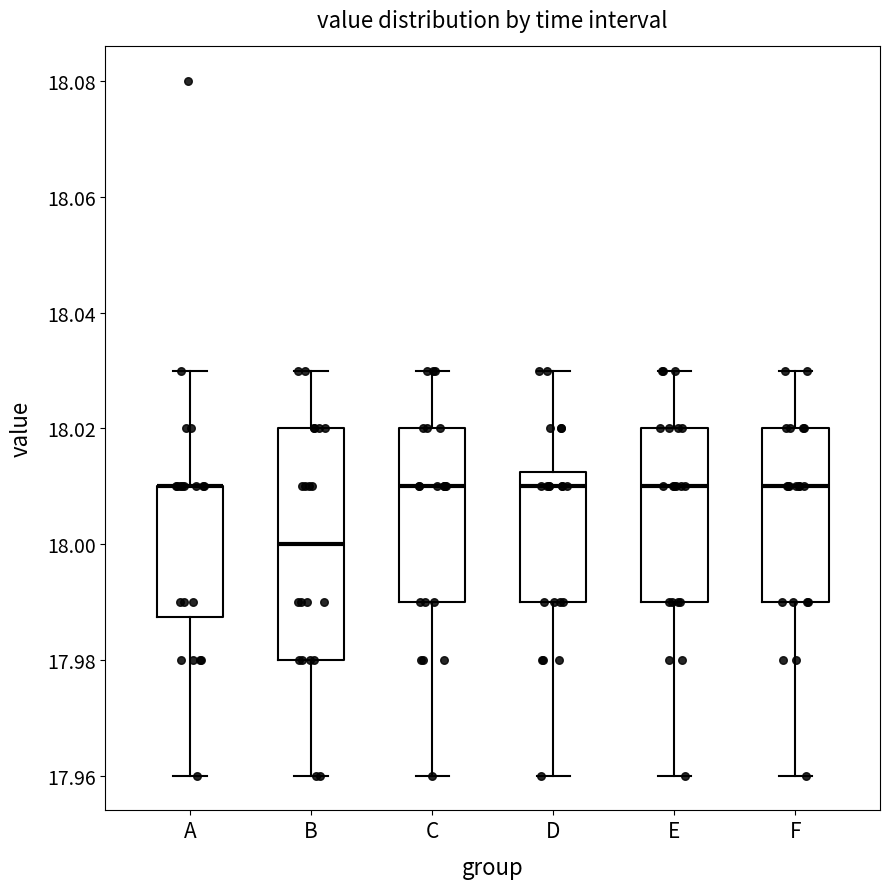

Reading left to right, transcribe this box plot: for each box, give where its median line is, the range the box spans, and where its two whiskers end, as read against the y-axis. The values are not printed on the chart, so give them approximately, as read against the axis.

A: median 18.010 (drawn on the box's upper edge), box 17.988 to 18.010, whiskers 17.960 to 18.030
B: median 18.000, box 17.980 to 18.020, whiskers 17.960 to 18.030
C: median 18.010, box 17.990 to 18.020, whiskers 17.960 to 18.030
D: median 18.010, box 17.990 to 18.012, whiskers 17.960 to 18.030
E: median 18.010, box 17.990 to 18.020, whiskers 17.960 to 18.030
F: median 18.010, box 17.990 to 18.020, whiskers 17.960 to 18.030